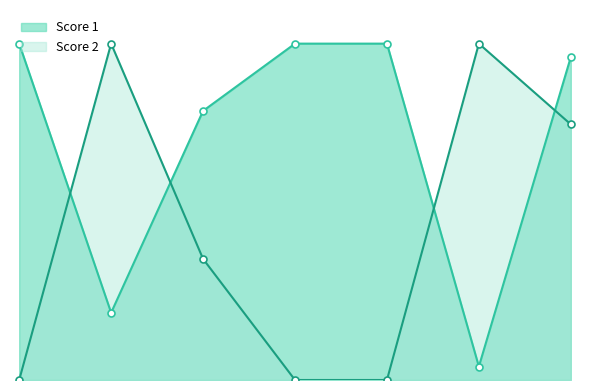

List the series in order of their peak value, highest first.

Score 1, Score 2